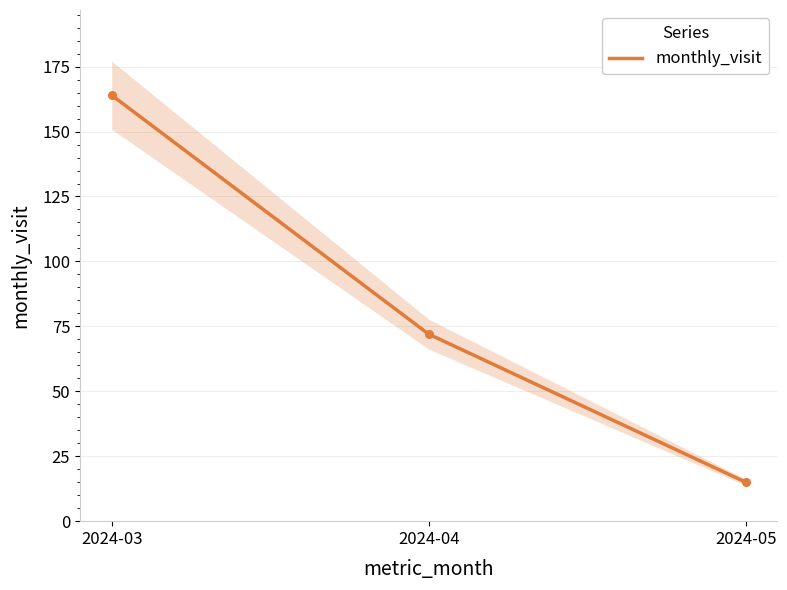

Approximately how many times larger is the value at 2024-05 compared to 2024-04?

0.2